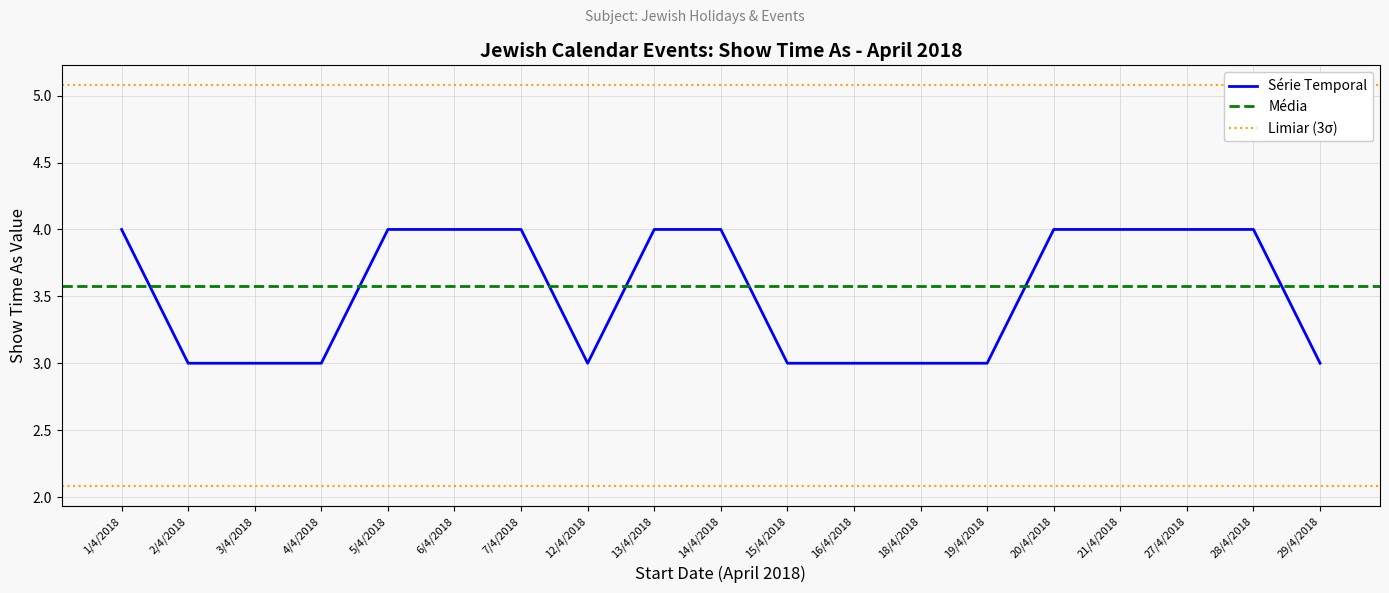

What is the ratio of the value at 20/4/2018 to the value at 18/4/2018?

1.3